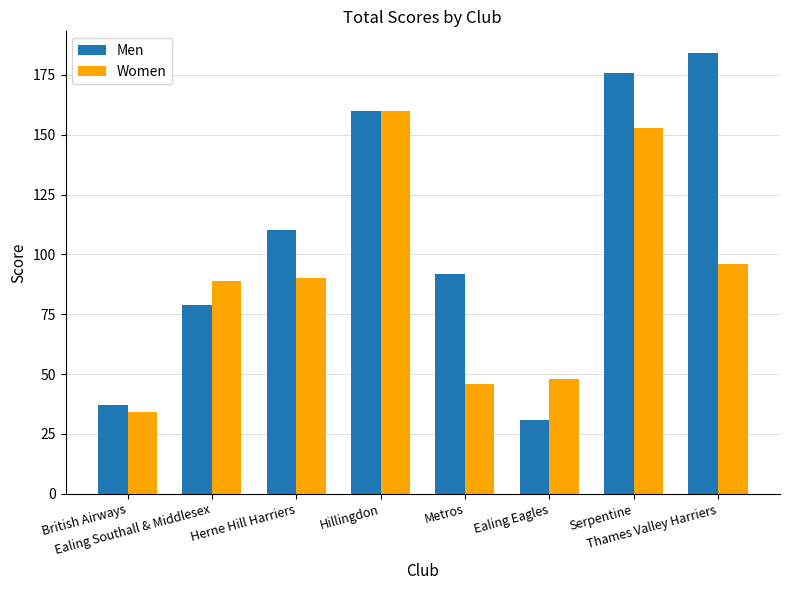

At how many categories does at least one series exceed 93?

4